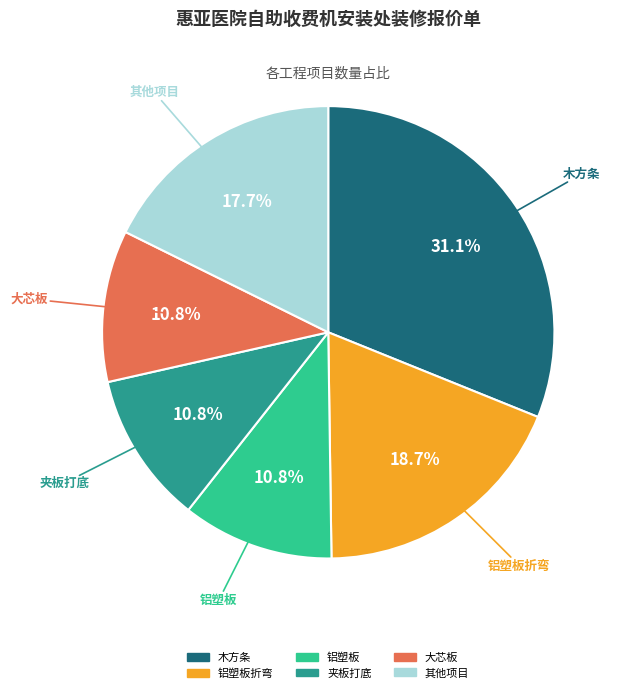

To the nearest percent, what is the difference between the largest and smallest slice percentages?

20%